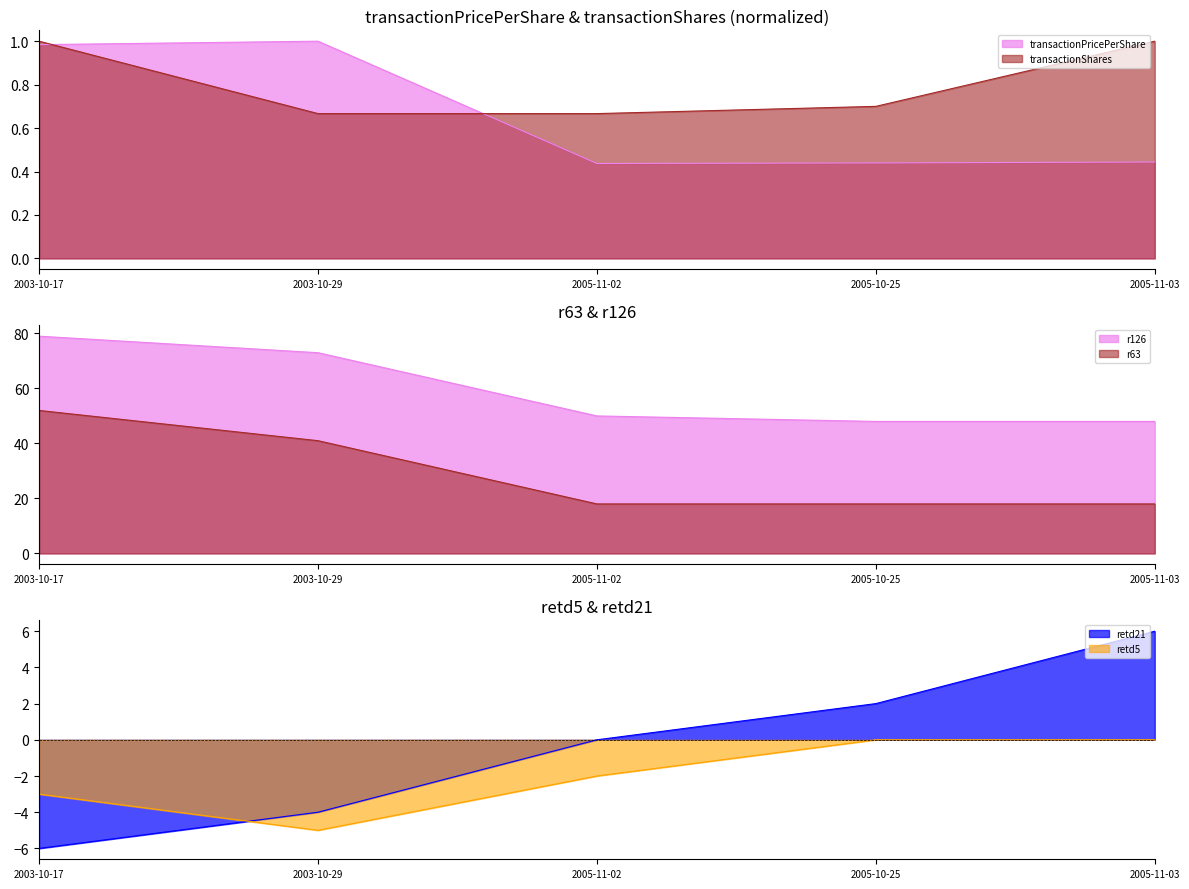

What is the label of the 5th point from the right?

2003-10-17